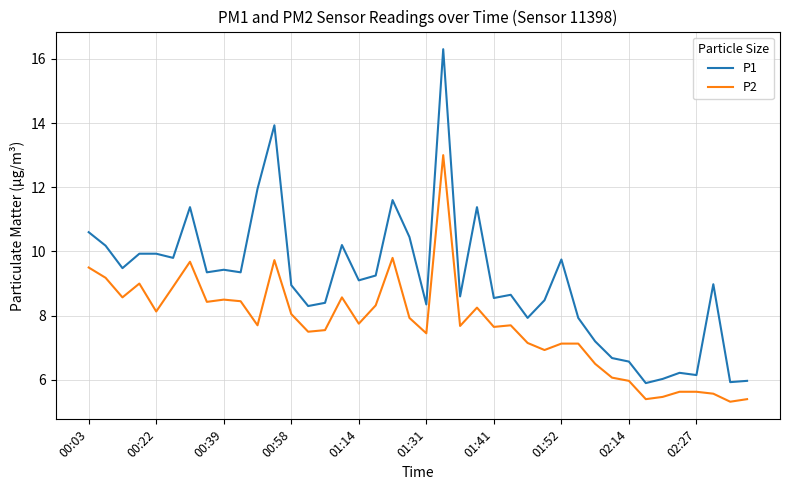

Which series has the largest total across all categories?

P1